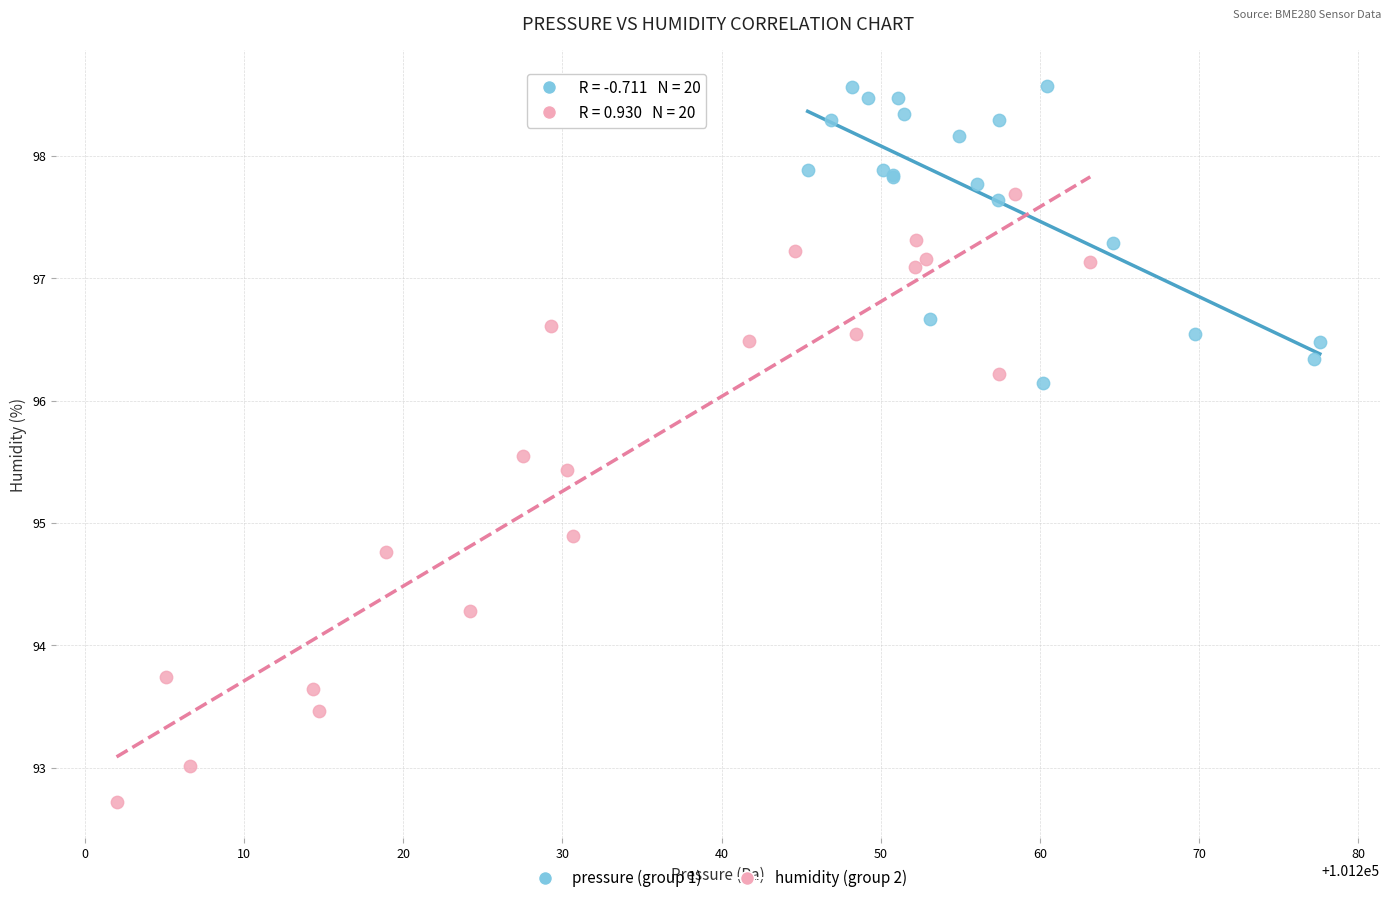

Which series reaches the minimum Y coordinate?

humidity (group 2)